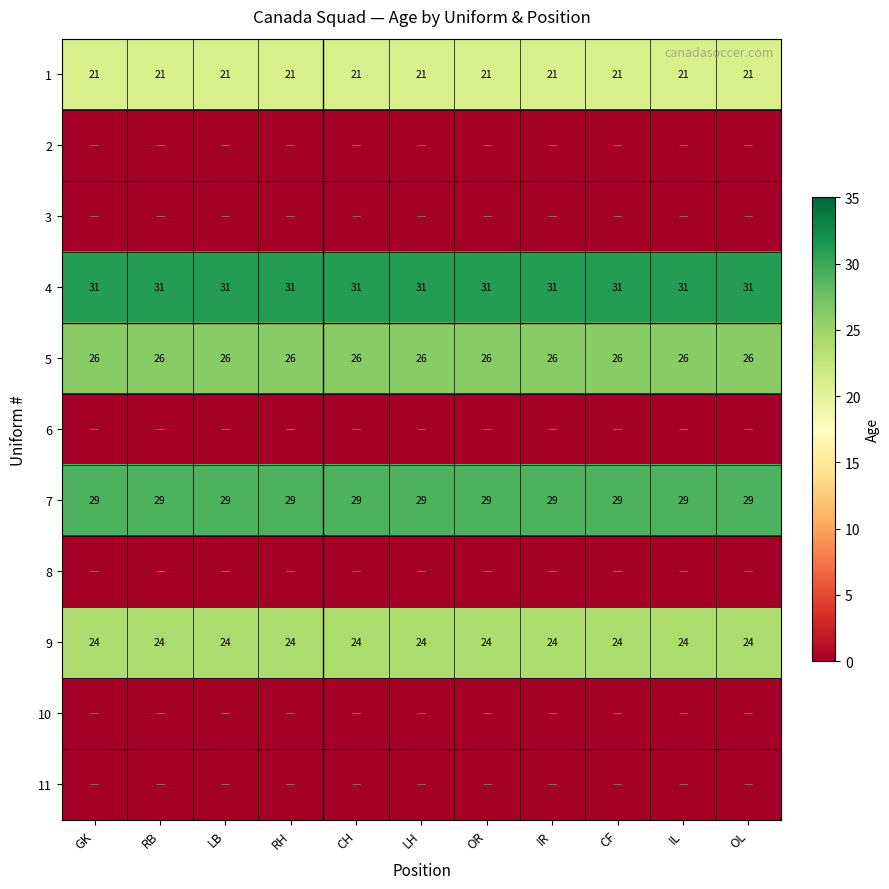

Which category has the highest value across all series?

GK